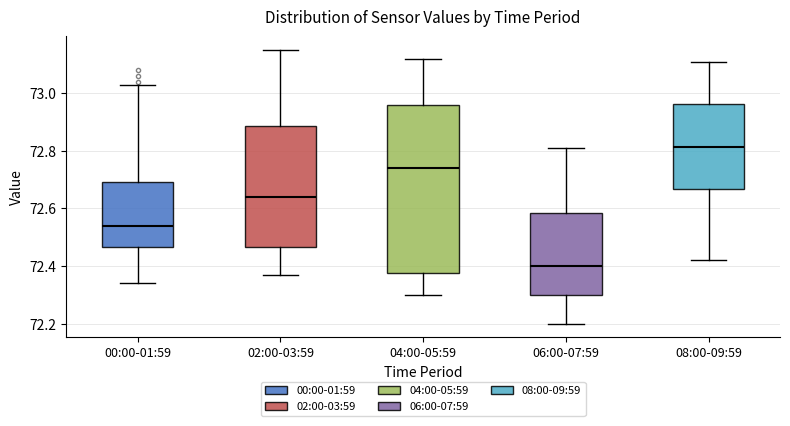

Reading left to right, read every box against the y-axis: the position of its median line, the range the box covers, and the ends of its whiskers. The values are not printed on the chart, so give them approximately, as read against the axis.

00:00-01:59: median 72.54, box 72.46 to 72.70, whiskers 72.34 to 73.04
02:00-03:59: median 72.64, box 72.46 to 72.88, whiskers 72.38 to 73.16
04:00-05:59: median 72.74, box 72.38 to 72.96, whiskers 72.30 to 73.12
06:00-07:59: median 72.40, box 72.30 to 72.58, whiskers 72.20 to 72.82
08:00-09:59: median 72.82, box 72.66 to 72.96, whiskers 72.42 to 73.12